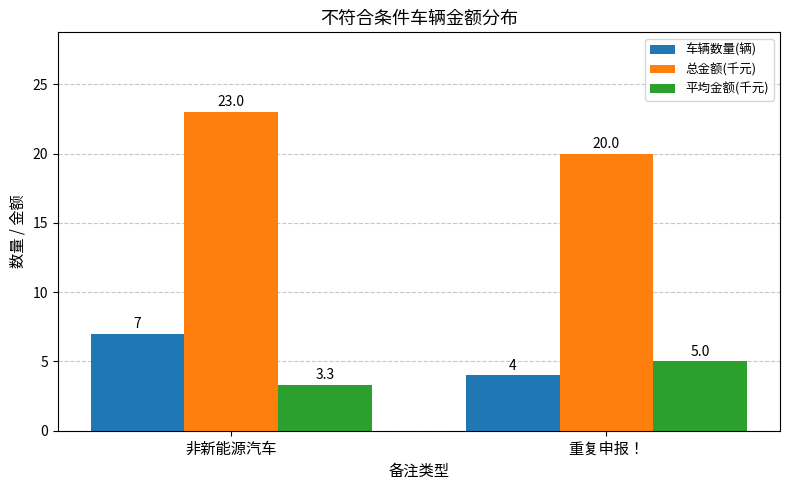

What is the sum of the 总金额(千元) values at 非新能源汽车 and 重复申报！?

43.0